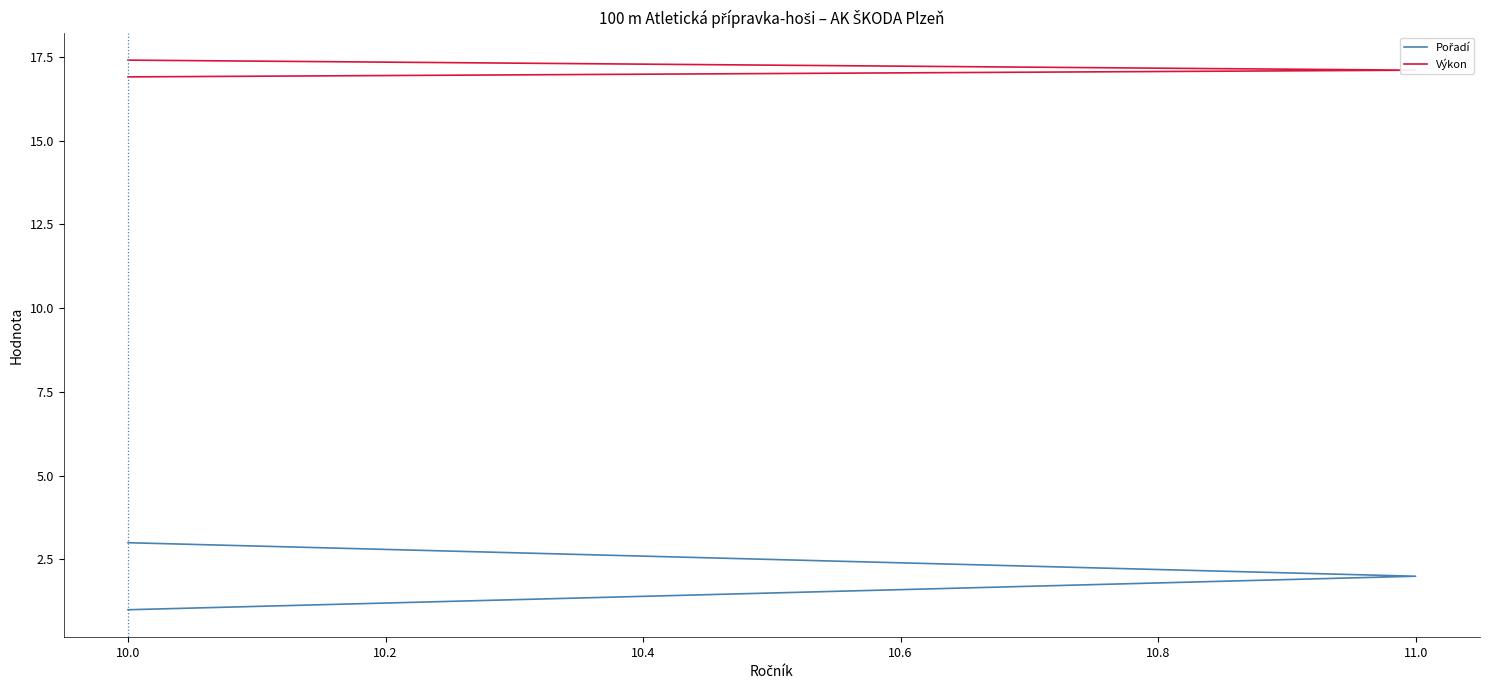

Does the chart have visible grid lines?

No